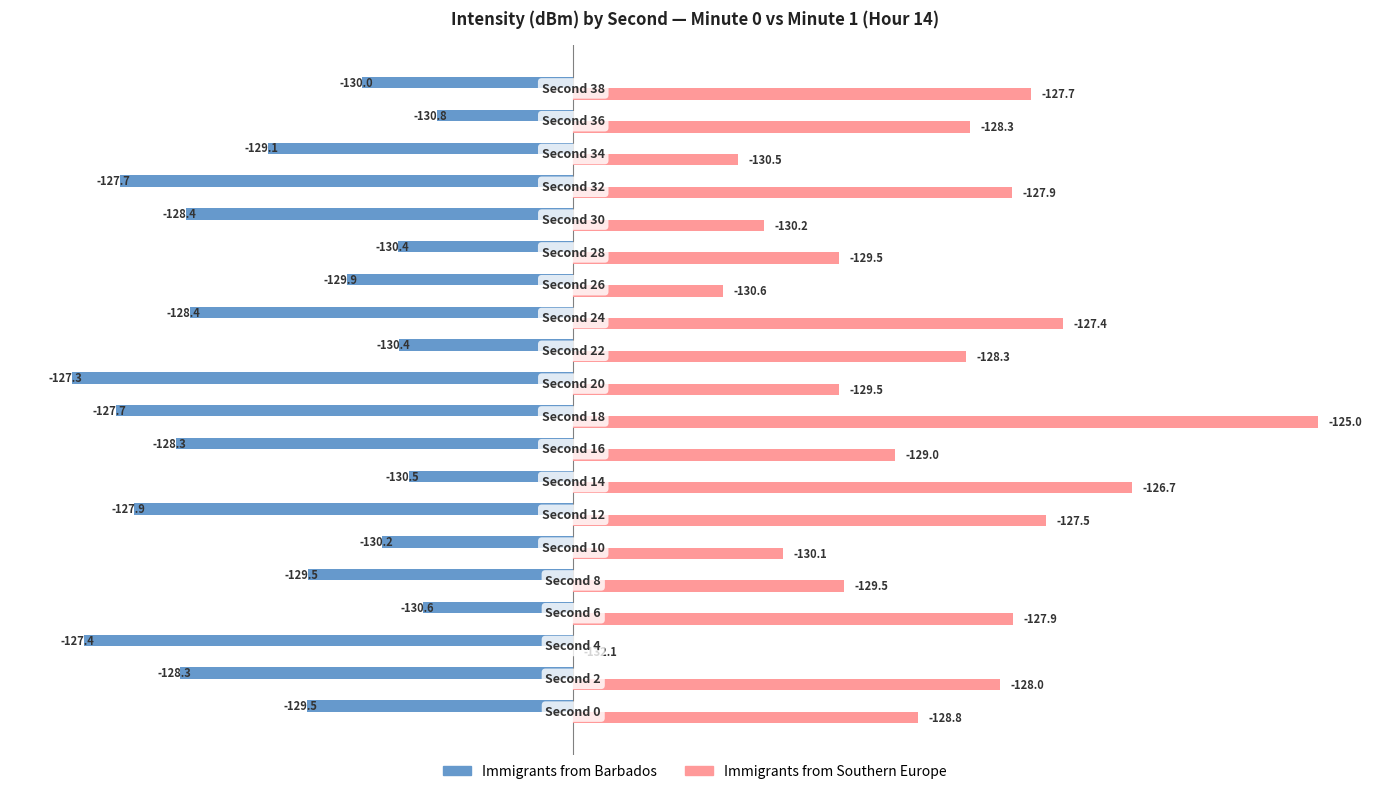

What are all the series names shown in the legend?

Immigrants from Barbados, Immigrants from Southern Europe